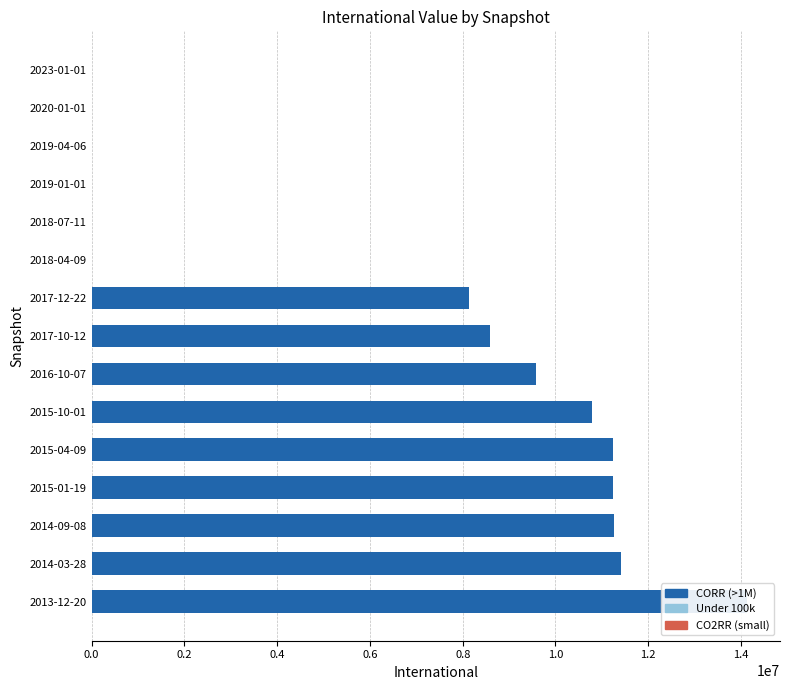

Rank the categories by value from highest to lowest.

2013-12-20, 2014-03-28, 2014-09-08, 2015-01-19, 2015-04-09, 2015-10-01, 2016-10-07, 2017-10-12, 2017-12-22, 2018-04-09, 2018-07-11, 2019-01-01, 2019-04-06, 2020-01-01, 2023-01-01